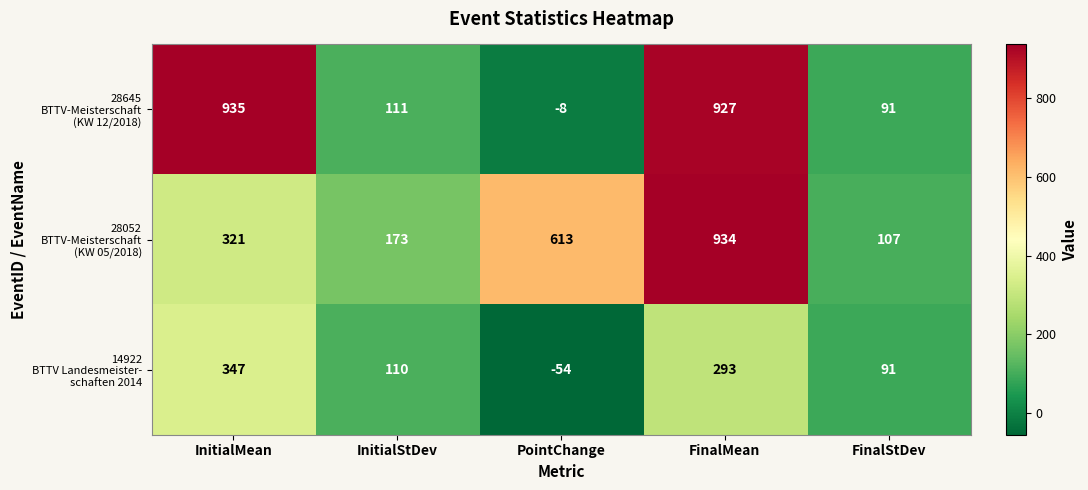

What is the spread (max minus min) of values at InitialStDev?

63